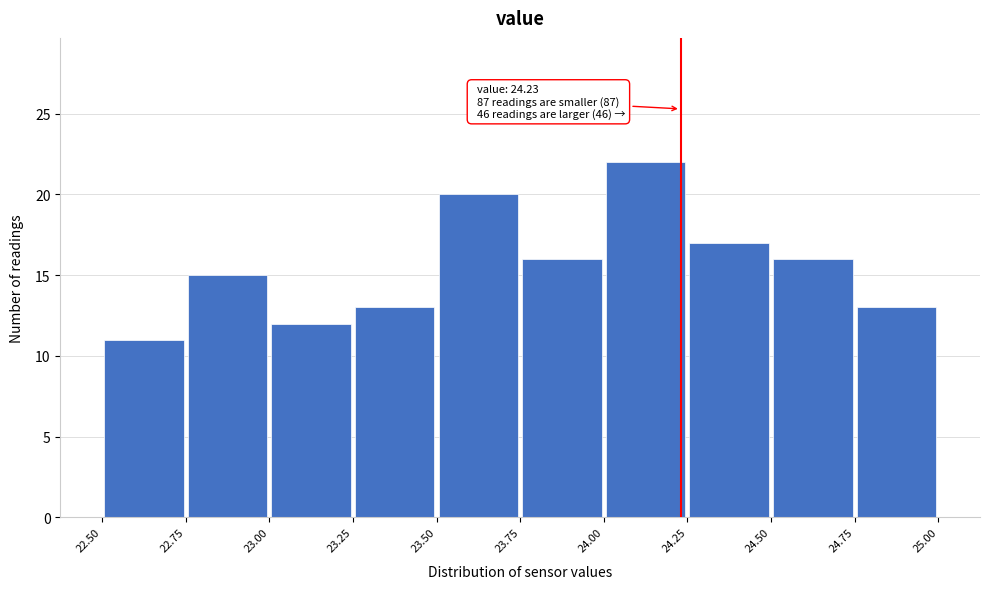

Over which range of the x-axis is the bar tallest?

24.00 to 24.25